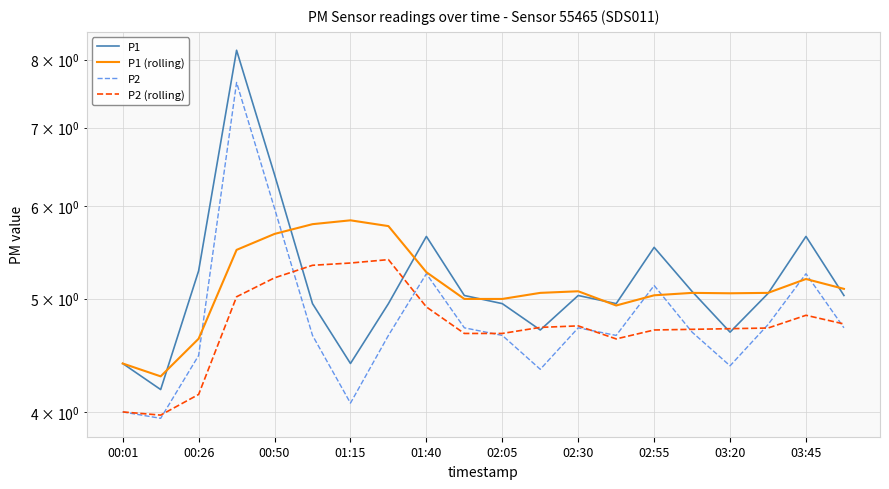

List the series in order of their overall mean, lowest first.

P2 (rolling), P2, P1 (rolling), P1